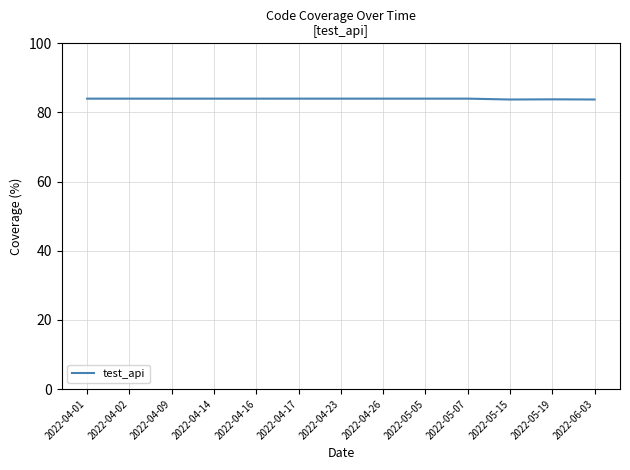

What is the ratio of the value at 2022-04-26 to the value at 2022-04-01?

1.0